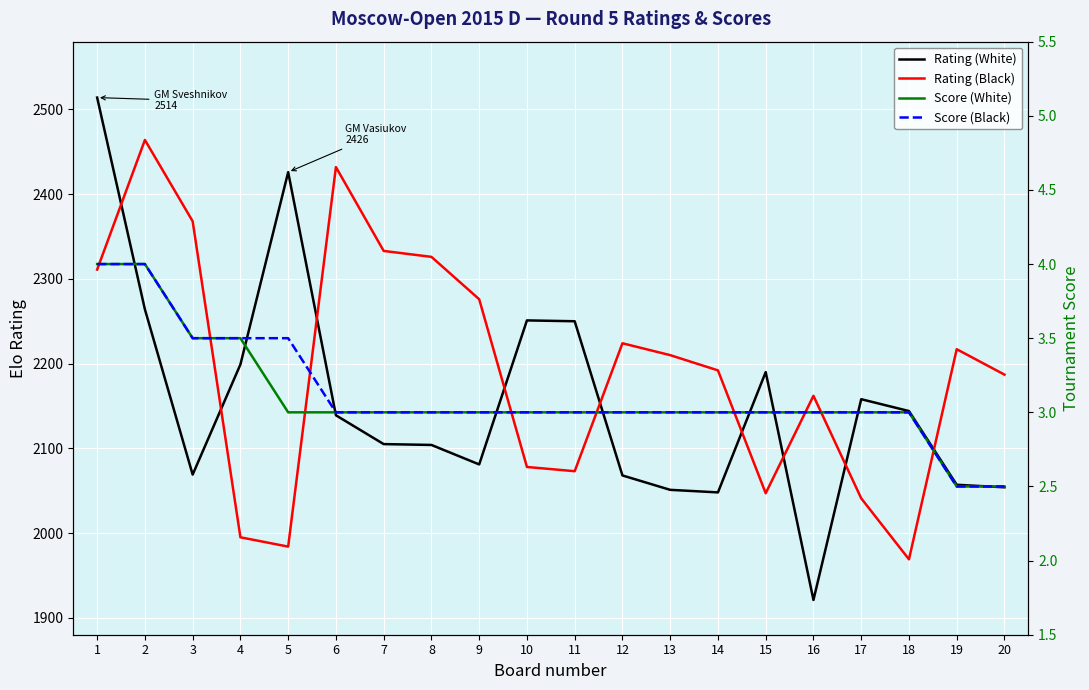

Is the value of Score (Black) at 7 greater than the value of Rating (Black) at 13?

No